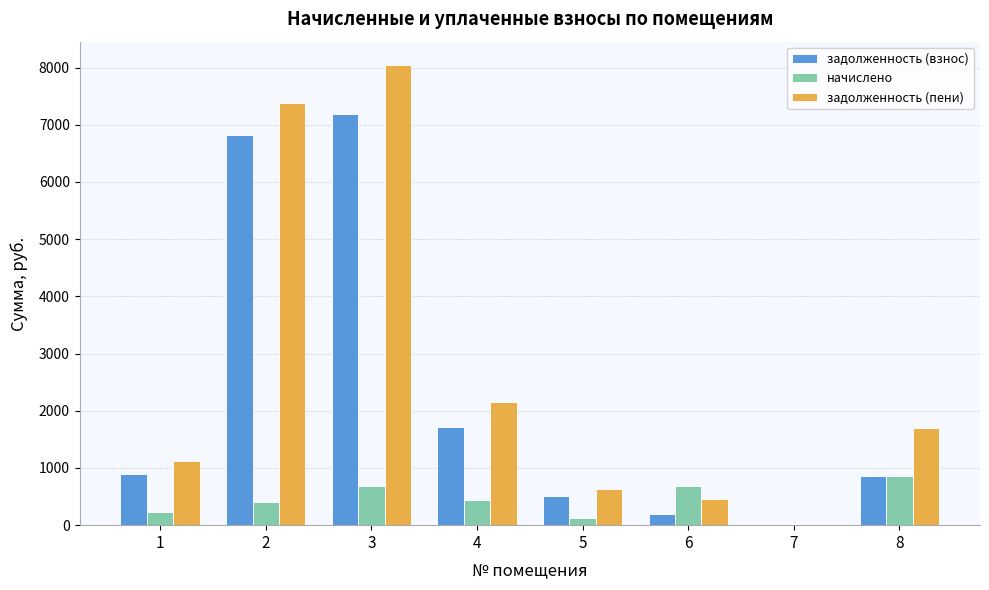

Where does the задолженность (взнос) series first go above 892?

1